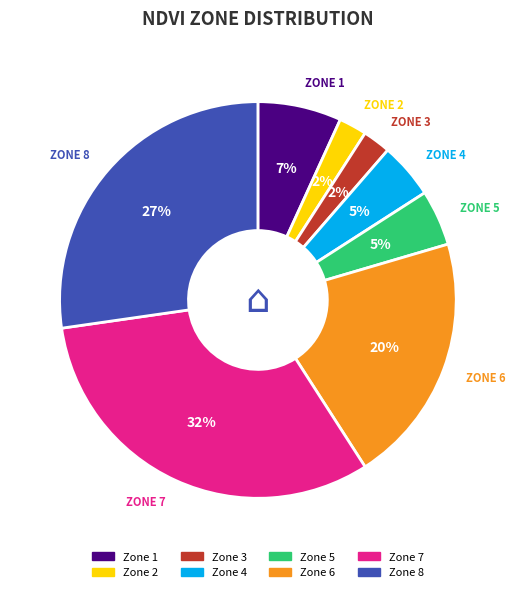

Does any single category account for the majority?

No